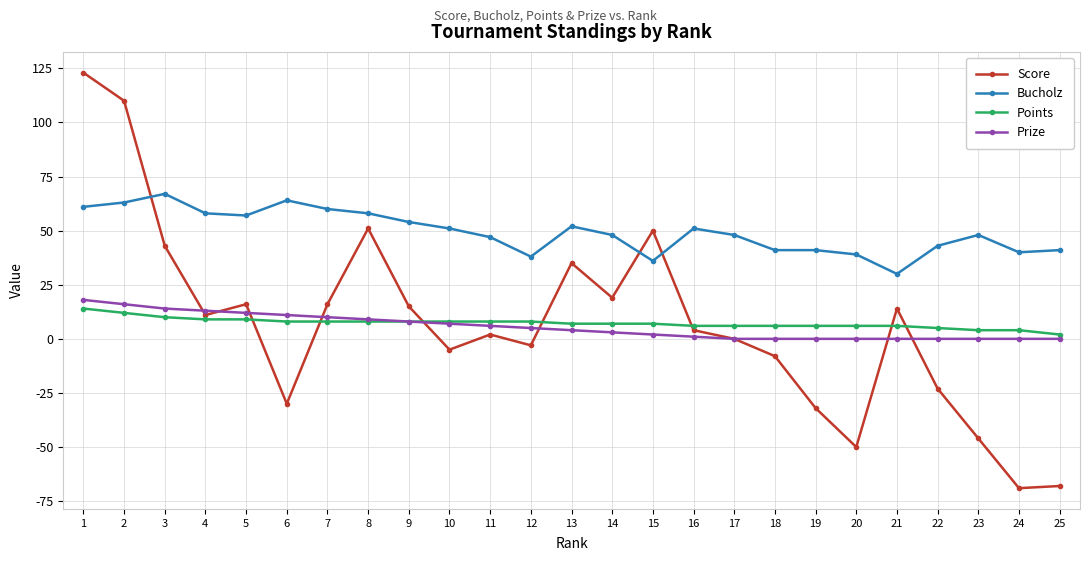

How many times do Score and Points cross each other?

7